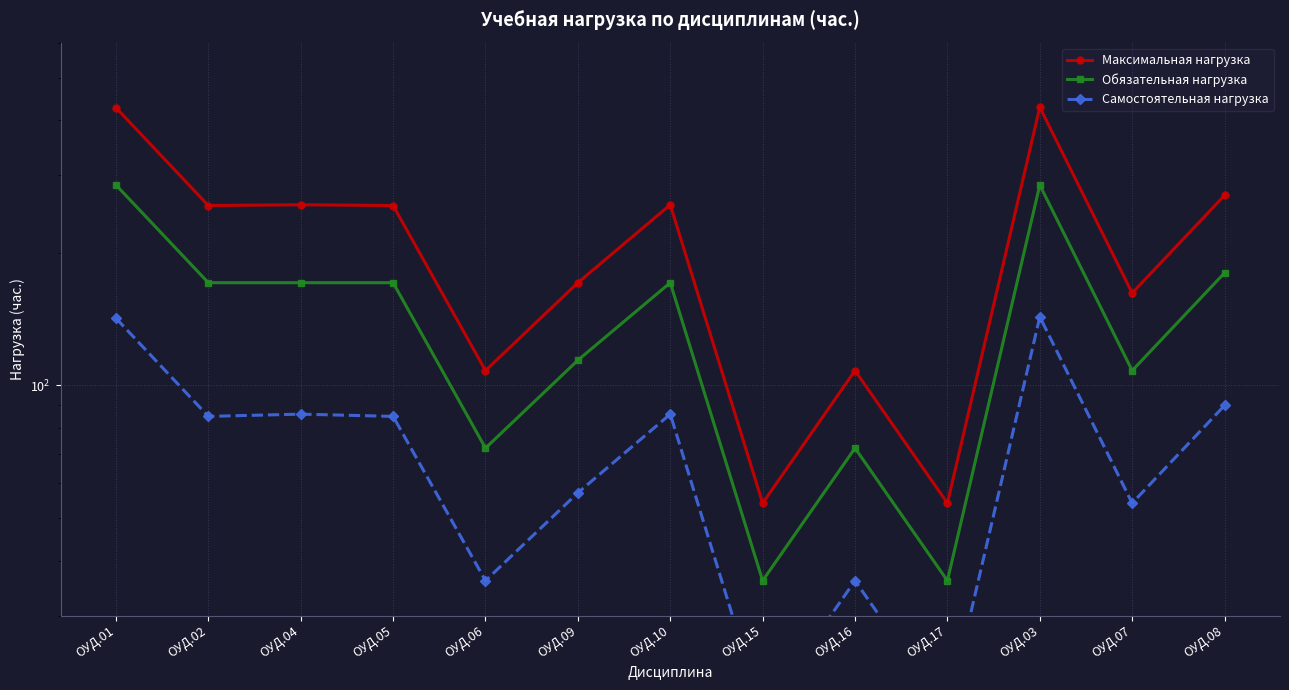

True or false: Обязательная нагрузка has a value of 254 at ОУД.04.

False